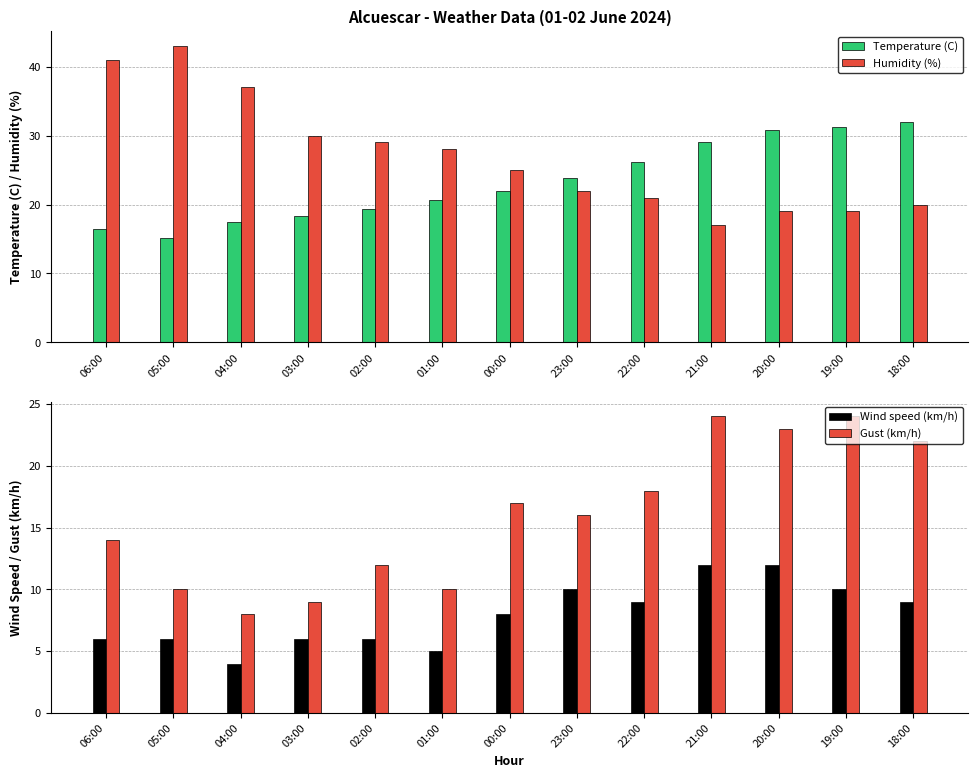

Which category has the highest value across all series?

05:00